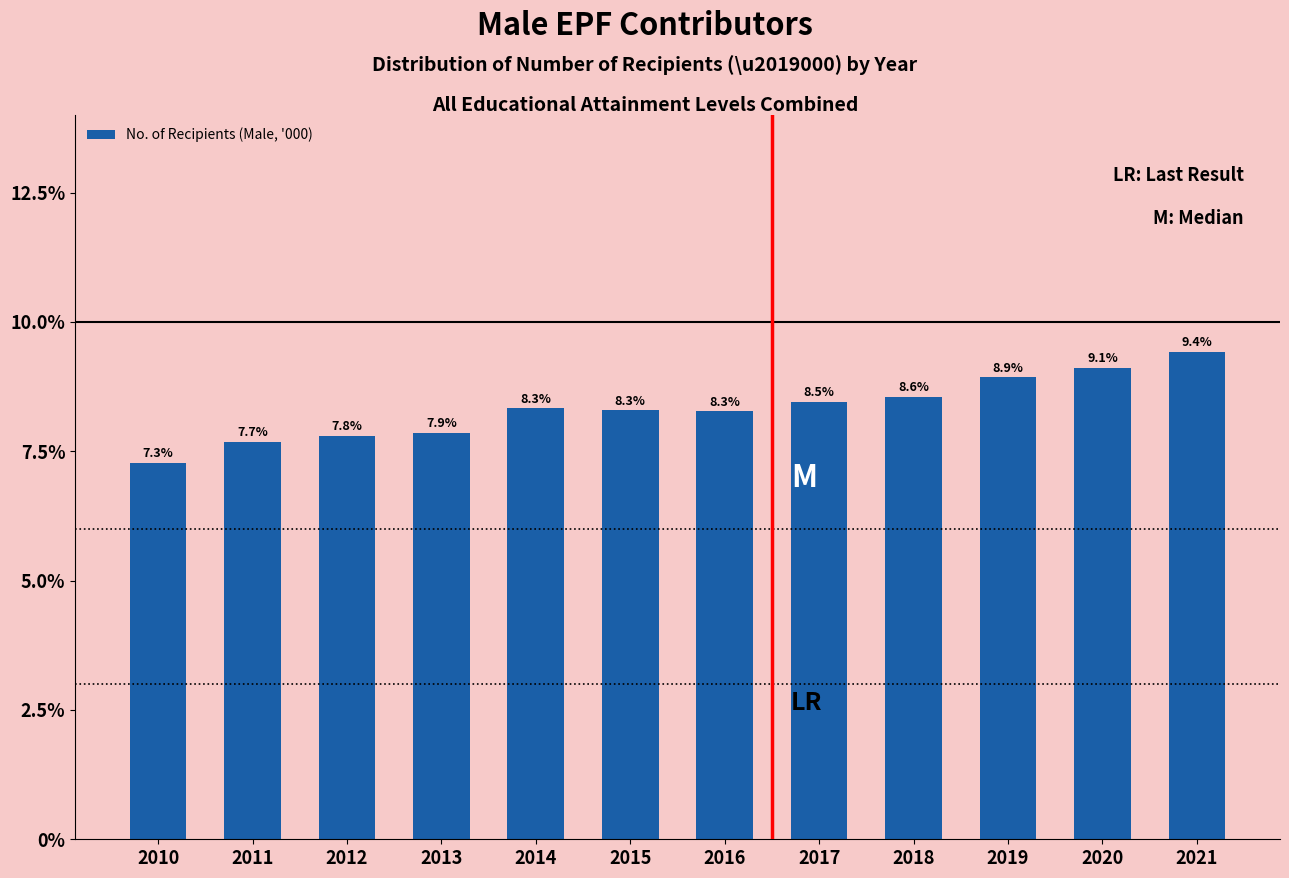

Reading left to right, what are all the values shown in this chart?

7.3	7.7	7.8	7.9	8.3	8.3	8.3	8.5	8.6	8.9	9.1	9.4